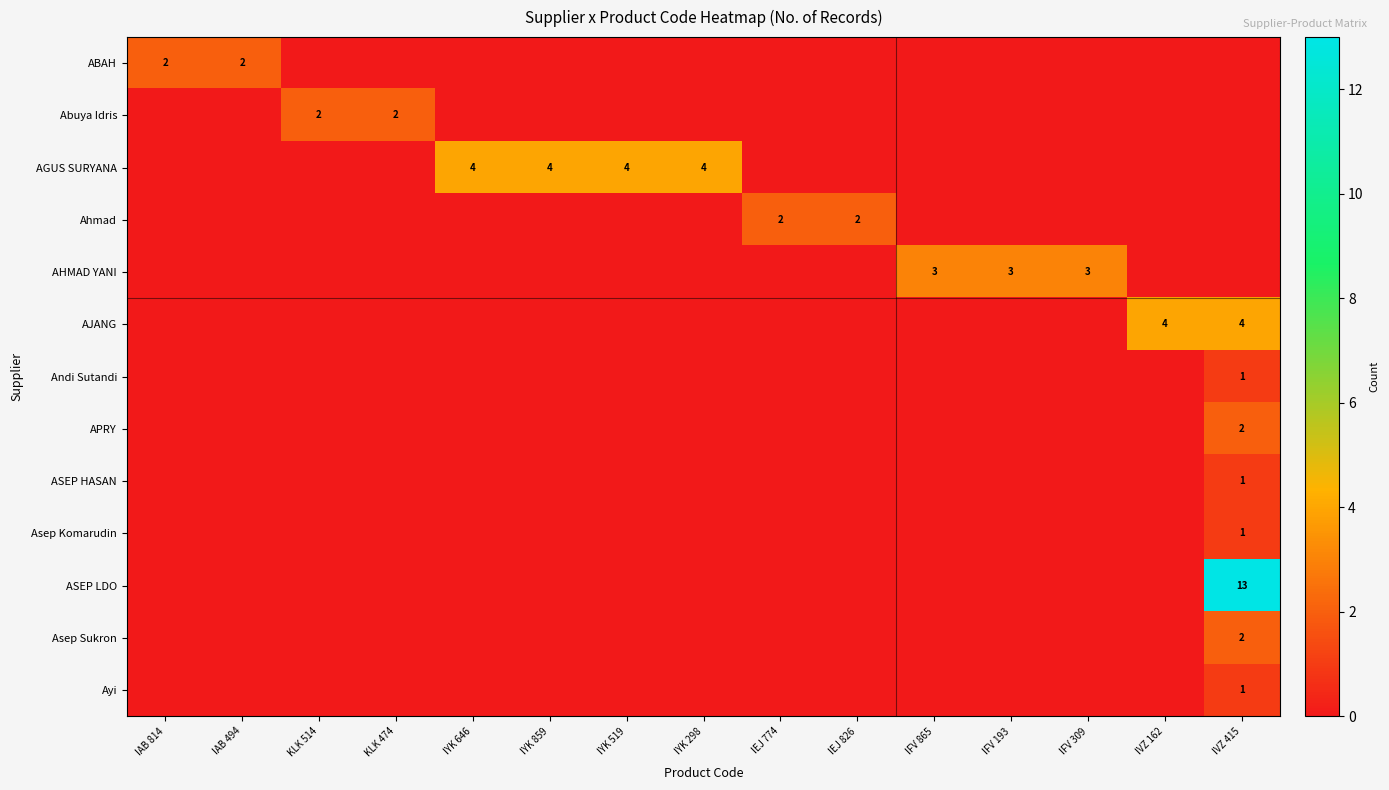

How many values in the Ayi series exceed 0?

1